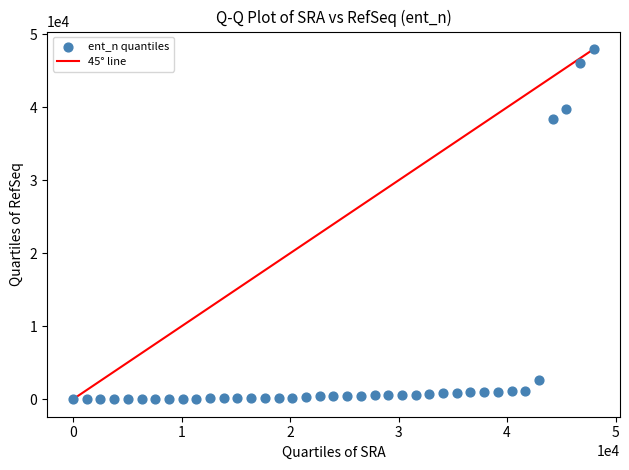

What Y value in the scatter plot is closest to 23996?

38430